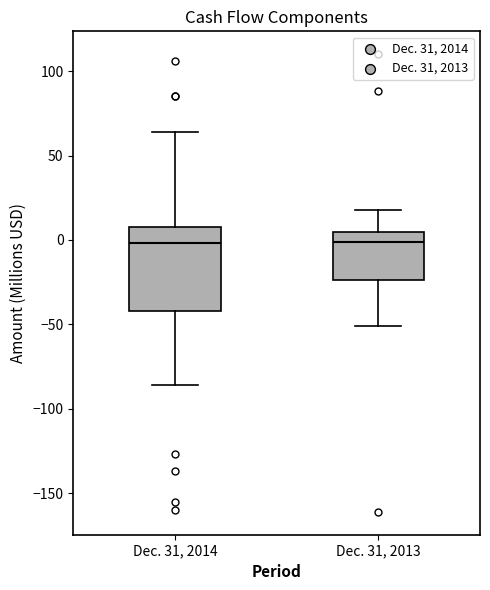

Reading left to right, transcribe this box plot: for each box, give where its median line is, the range the box spans, and where its two whiskers end, as read against the y-axis. The values are not printed on the chart, so give them approximately, as read against the axis.

Dec. 31, 2014: median 0, box -40 to 10, whiskers -85 to 65
Dec. 31, 2013: median 0, box -25 to 5, whiskers -50 to 20